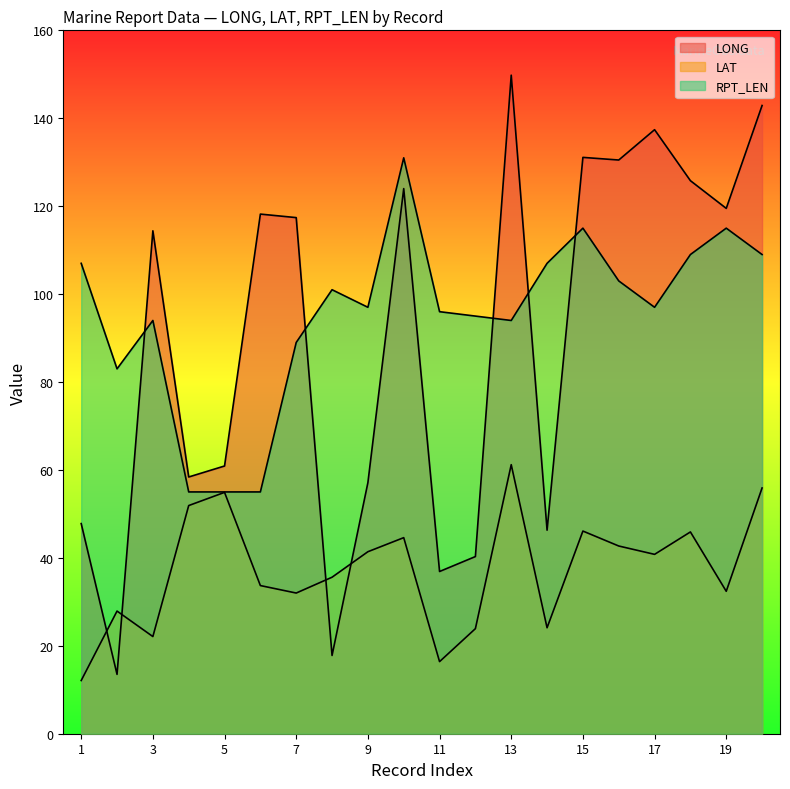

What is the difference between the maximum and minimum values in the RPT_LEN series?

76.0